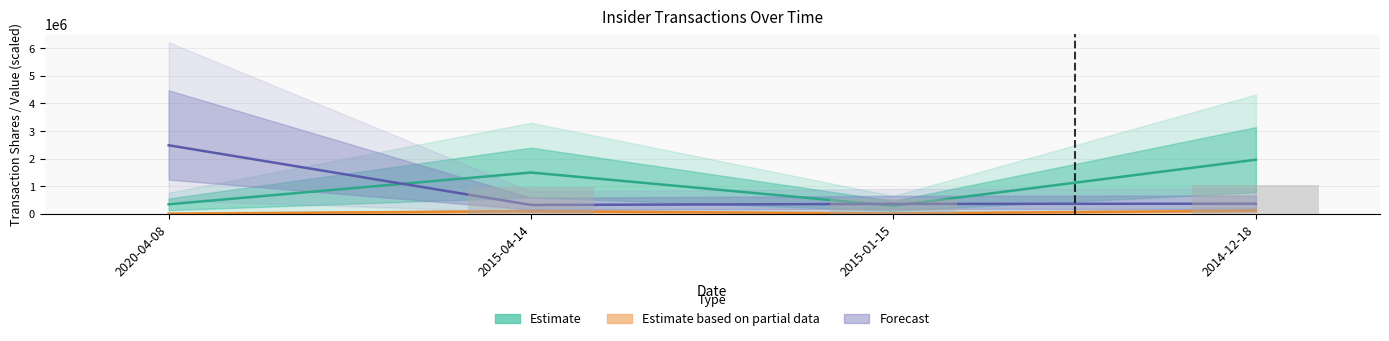

The value of transactionShares at 2015-04-14 is 445747.6. True or false?

False